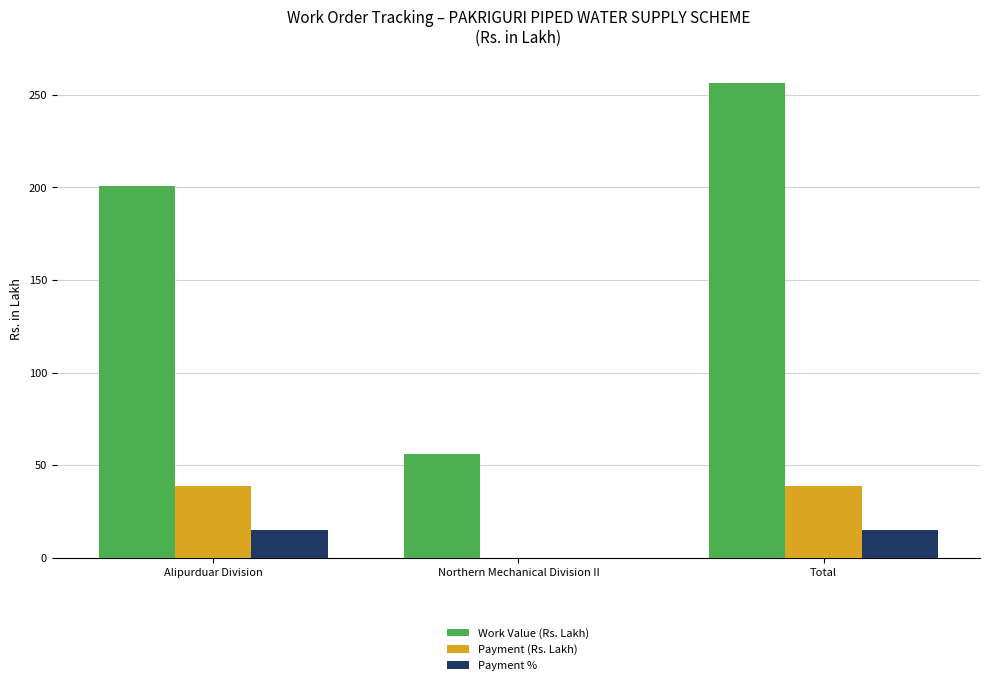

Which series changed the most between Alipurduar Division and Northern Mechanical Division II?

Work Value (Rs. Lakh)